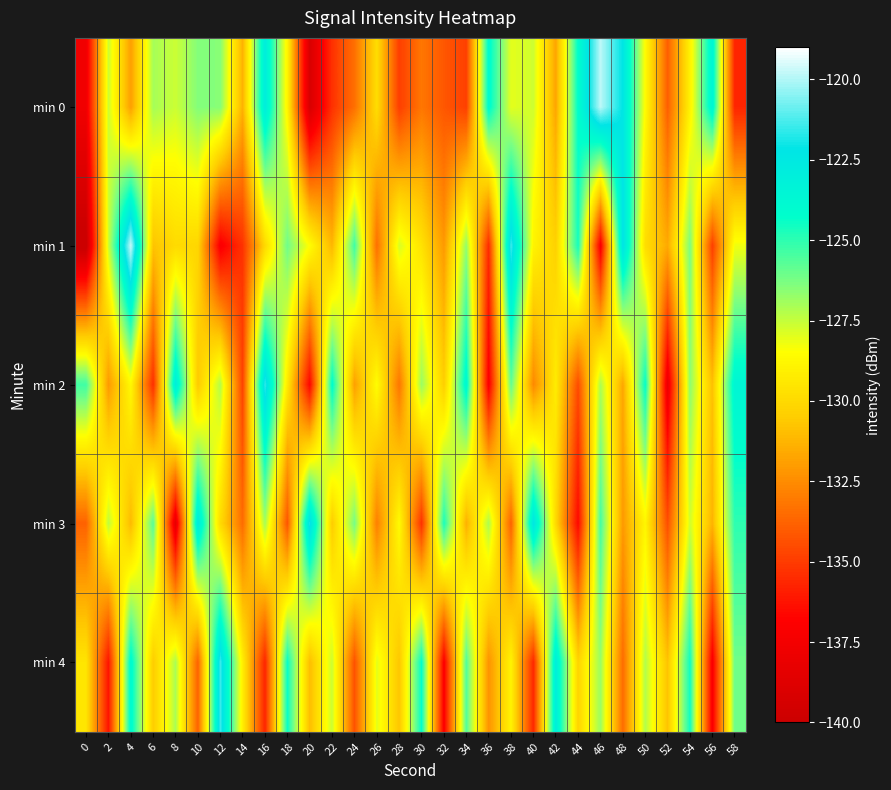

What is the difference between the highest and lowest values at 28?

7.1